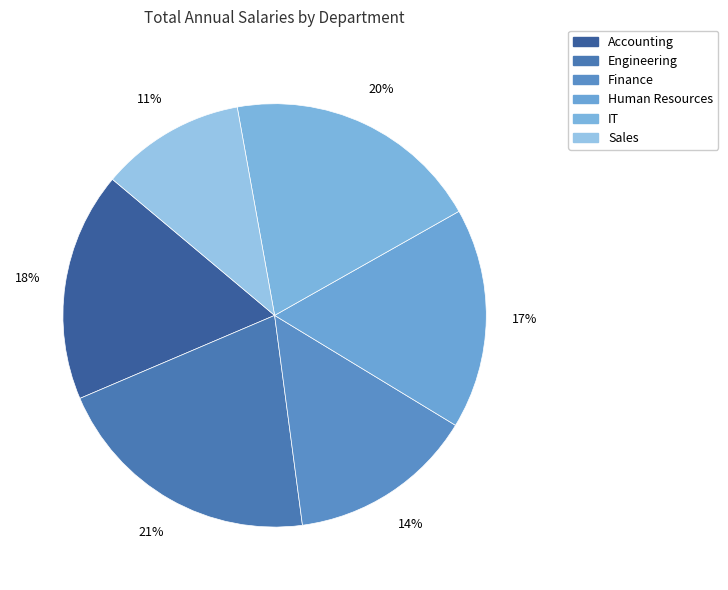

What percentage is the Engineering slice, to the nearest percent?

21%